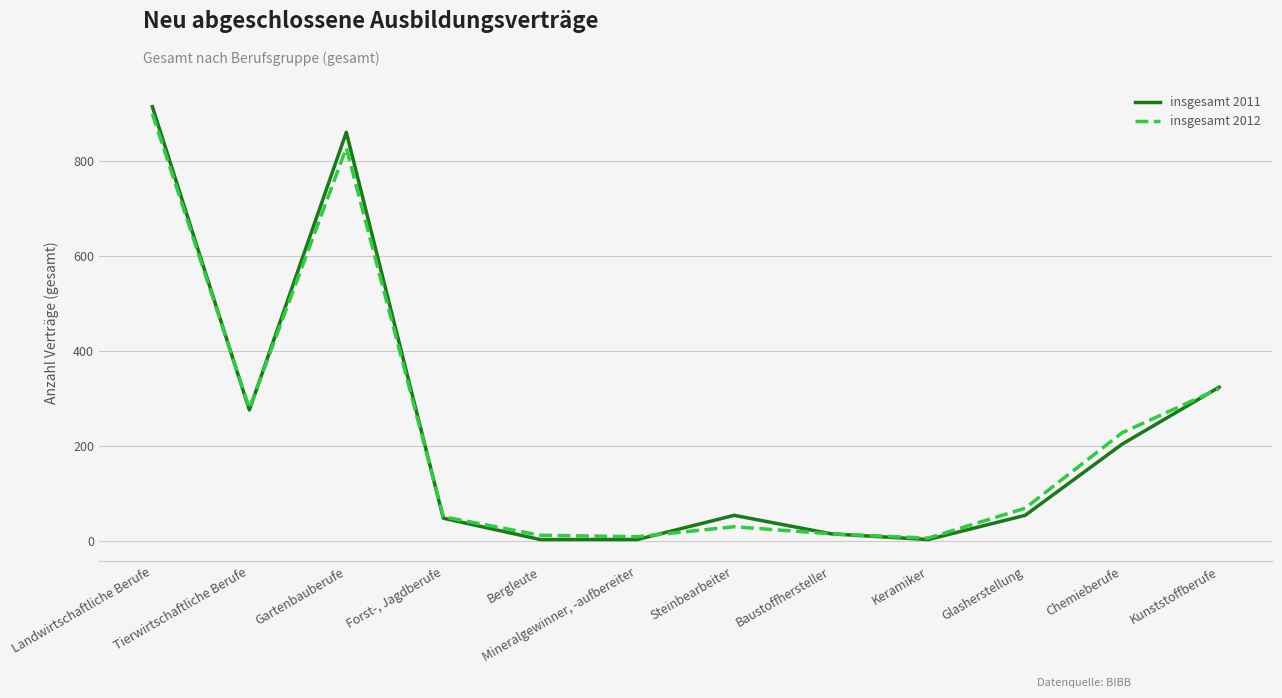

What is the smallest value displayed?

3